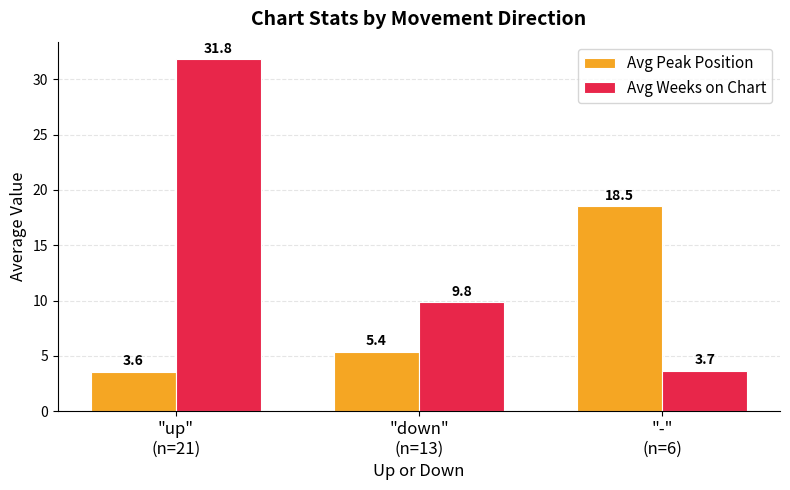

Which series has the largest range (max minus min)?

Avg Weeks on Chart